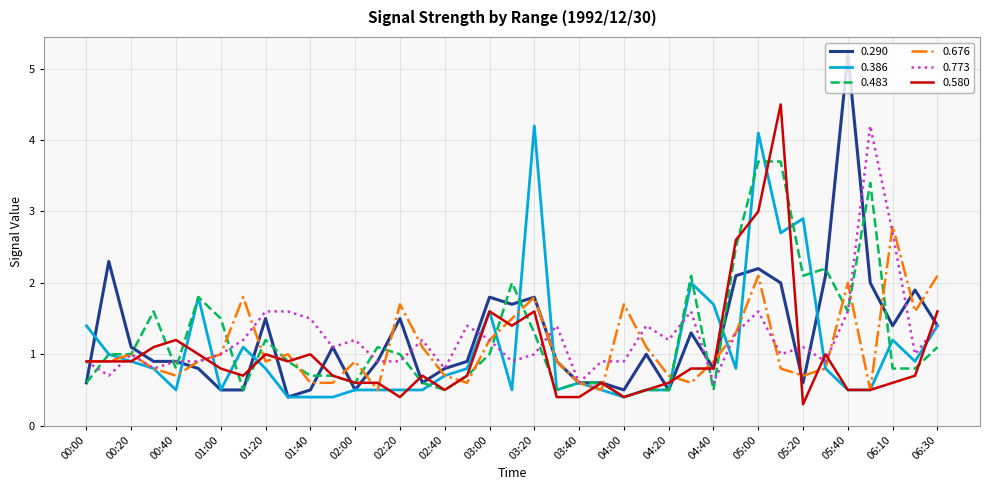

What is the lowest value of the 0.386 series?

0.4